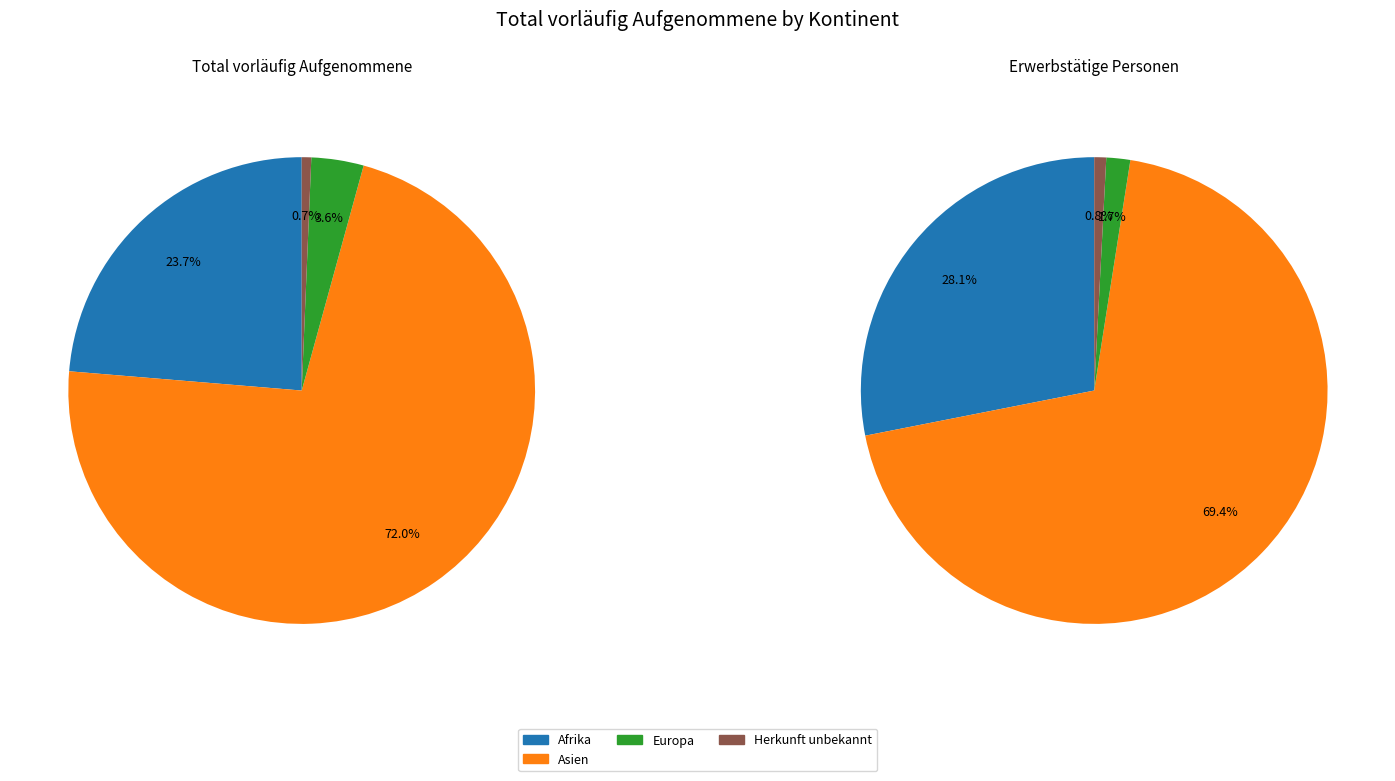

Does any single category account for the majority?

Yes